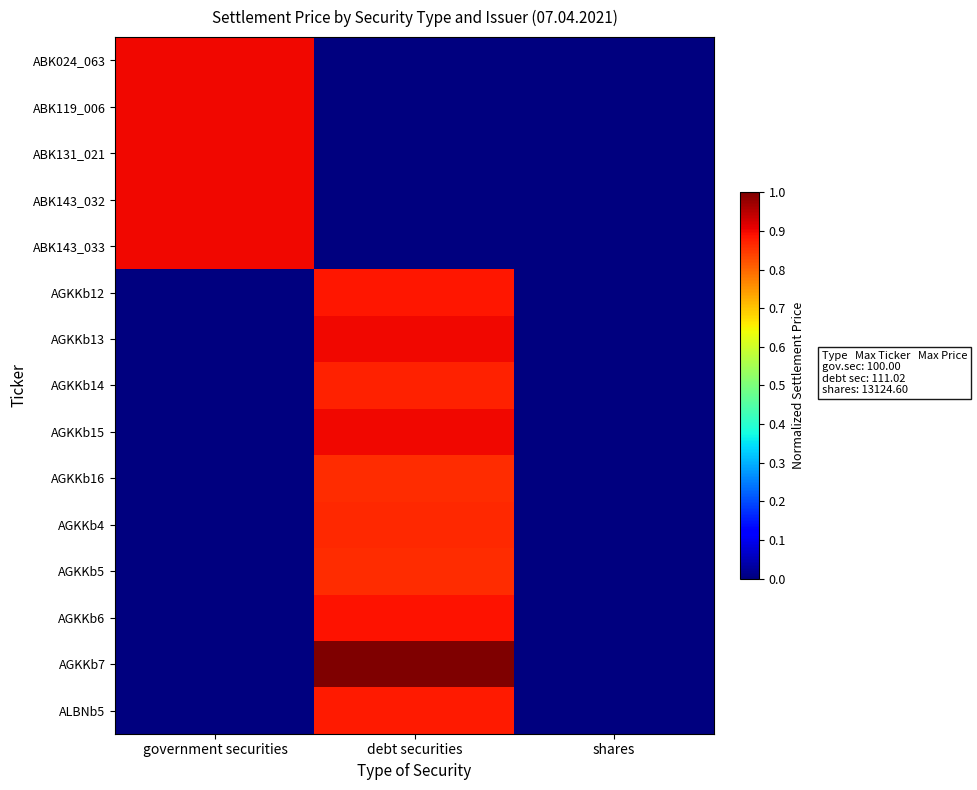

Which category has the highest value across all series?

debt securities